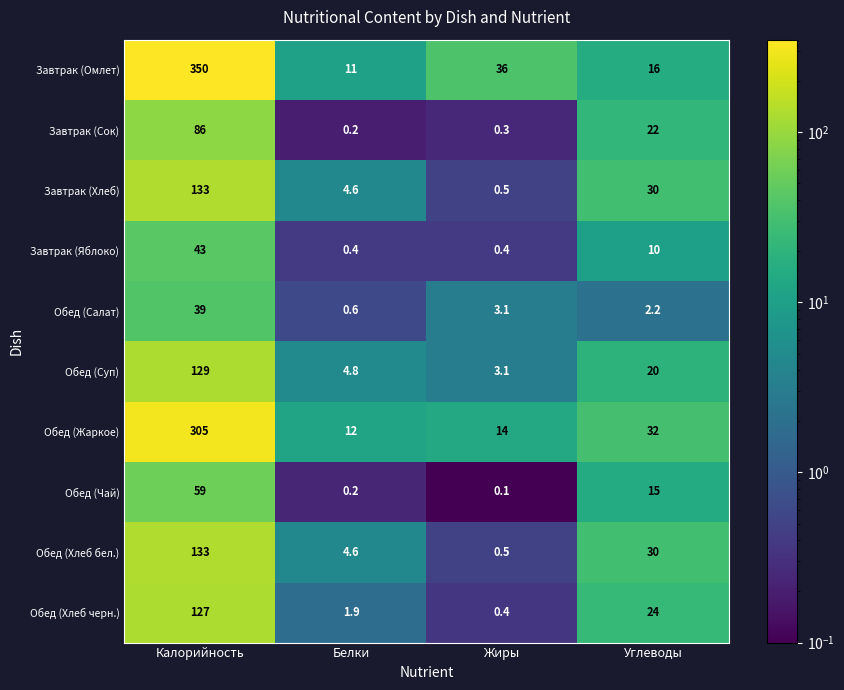

At how many categories does at least one series exceed 60?

1